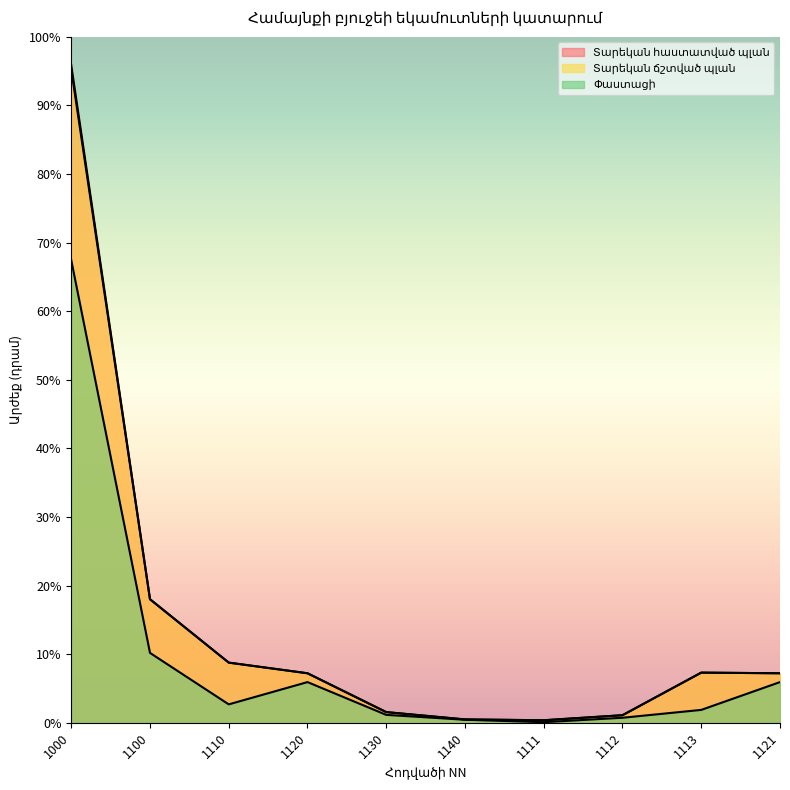

Rank the series by their maximum value, from highest to lowest.

Տարեկան ճշտված պլան, Տարեկան հաստատված պլան, Փաստացի